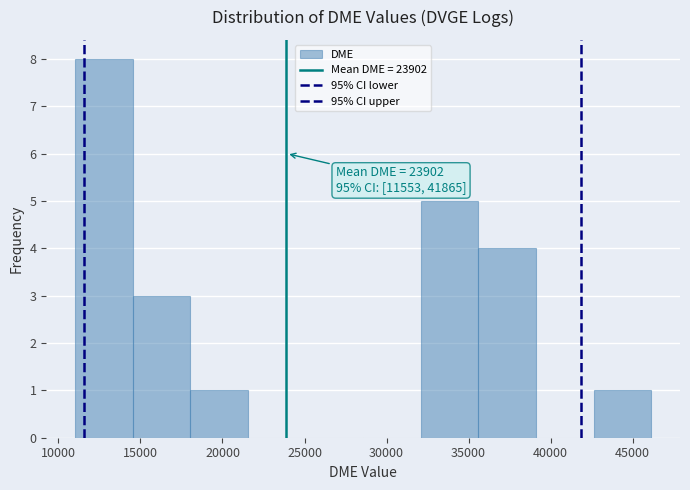

Which range on the x-axis has the tallest bar?

11000 to 14500